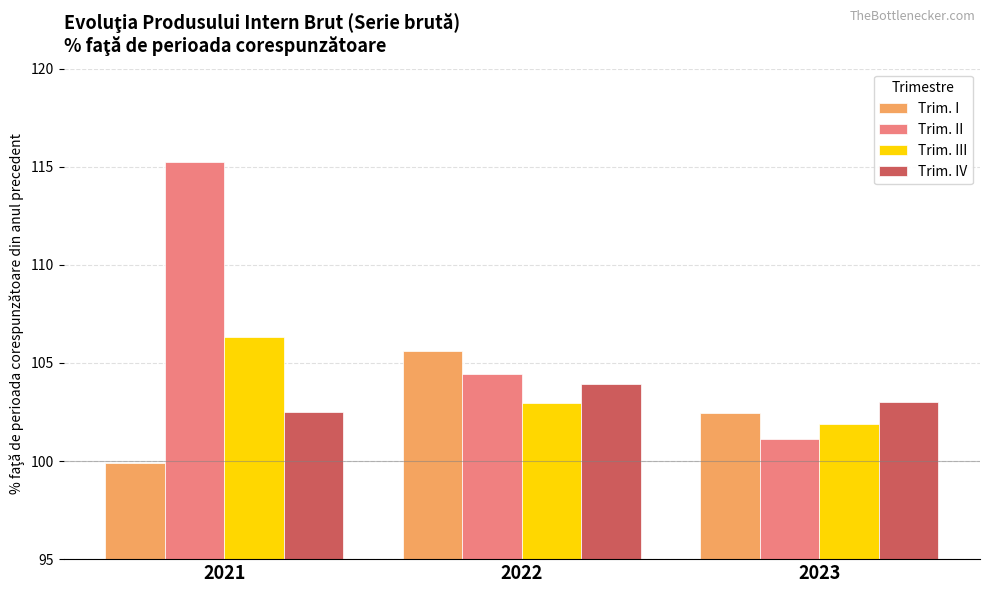

Rank the series by their maximum value, from highest to lowest.

Trim. II, Trim. III, Trim. I, Trim. IV